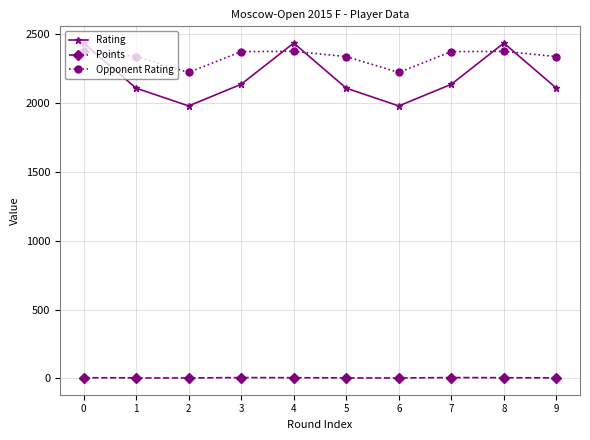

Is the value of Rating at 4 greater than the value of Points at 4?

Yes